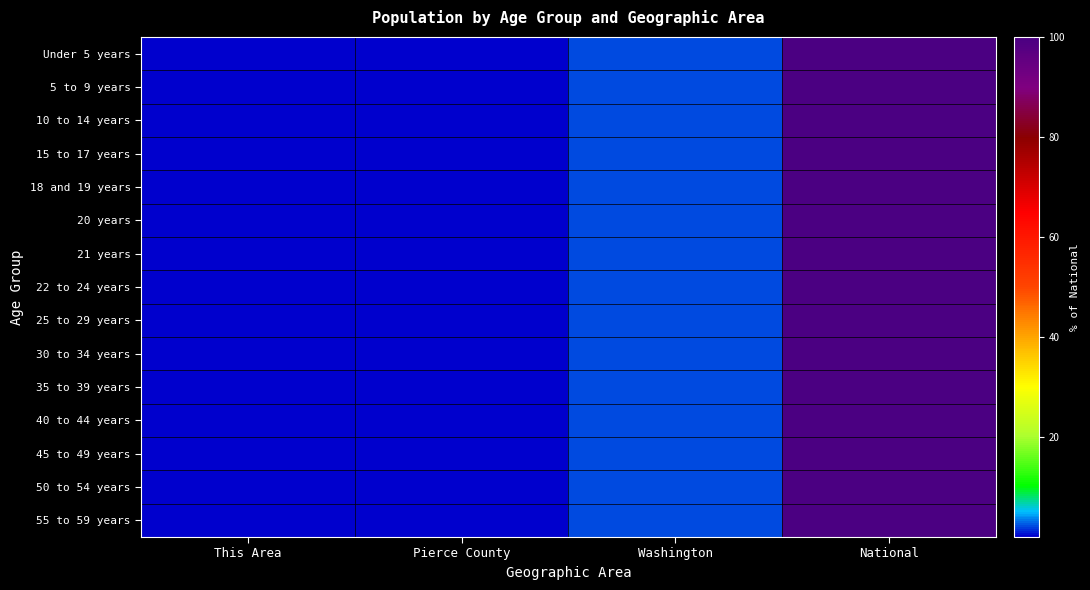

Between National and Washington, which is larger?

National